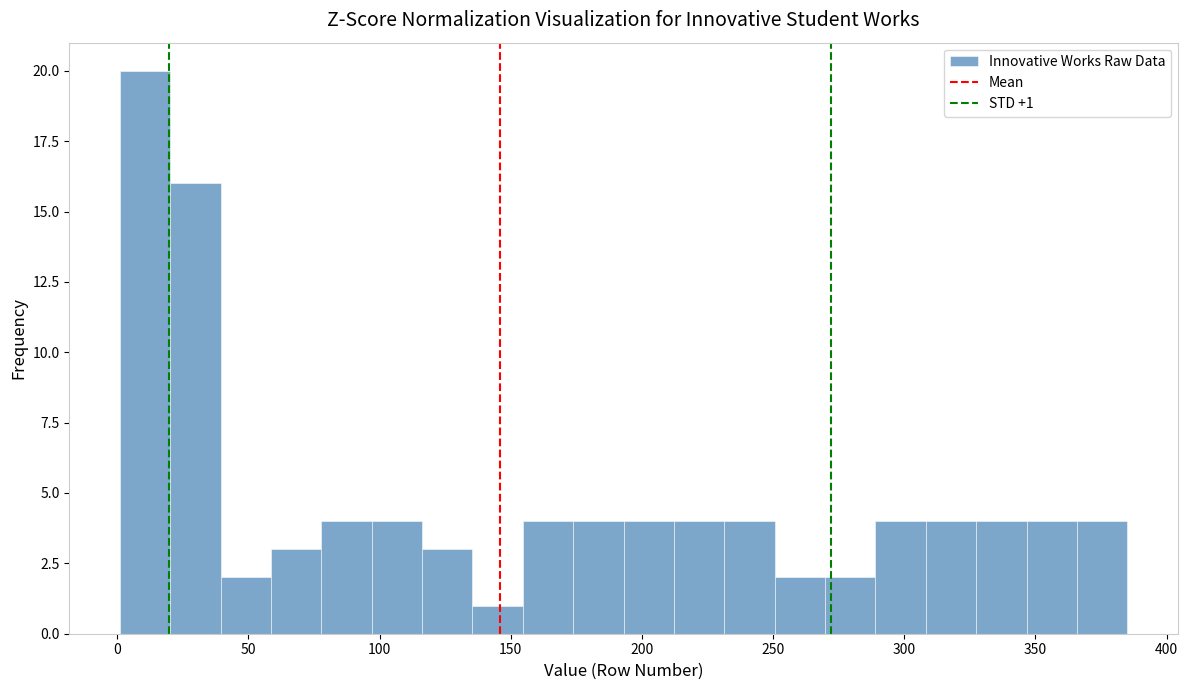

Read against the x-axis, roughly where is the centre of the tallest bar?

10